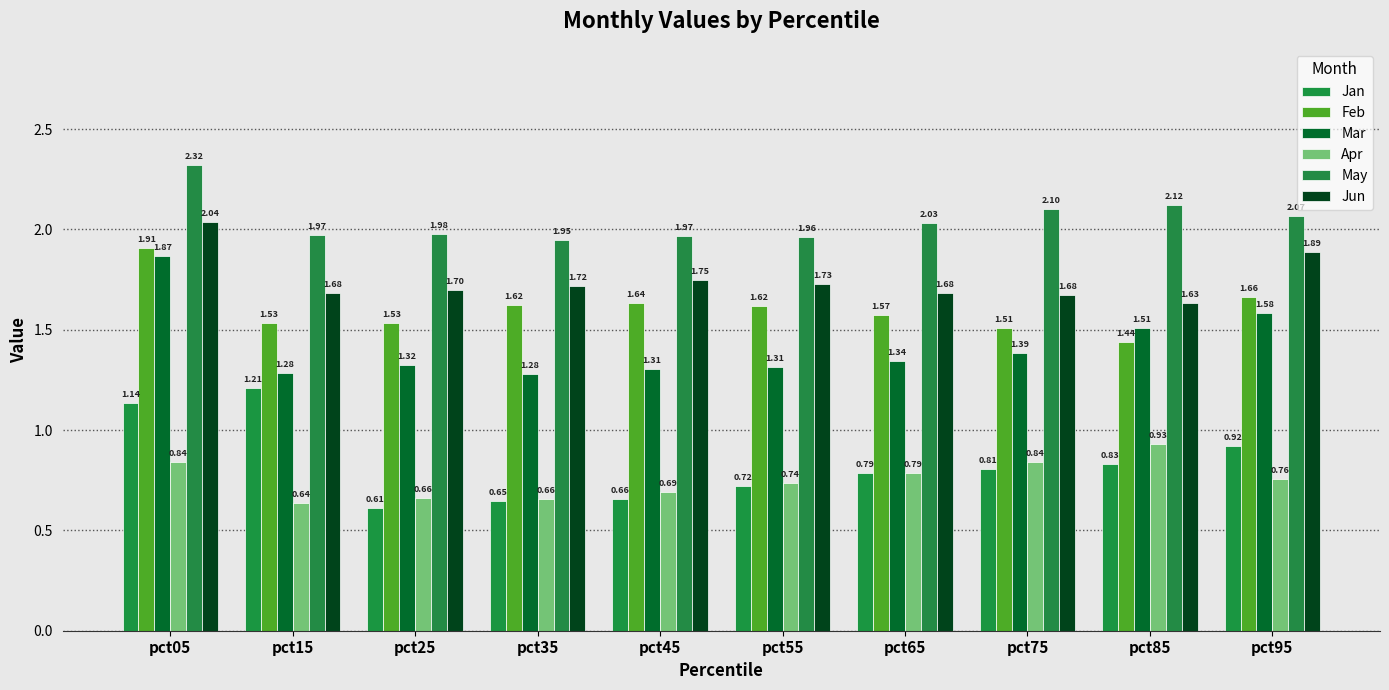

Between pct35 and pct65, which is larger?

pct65